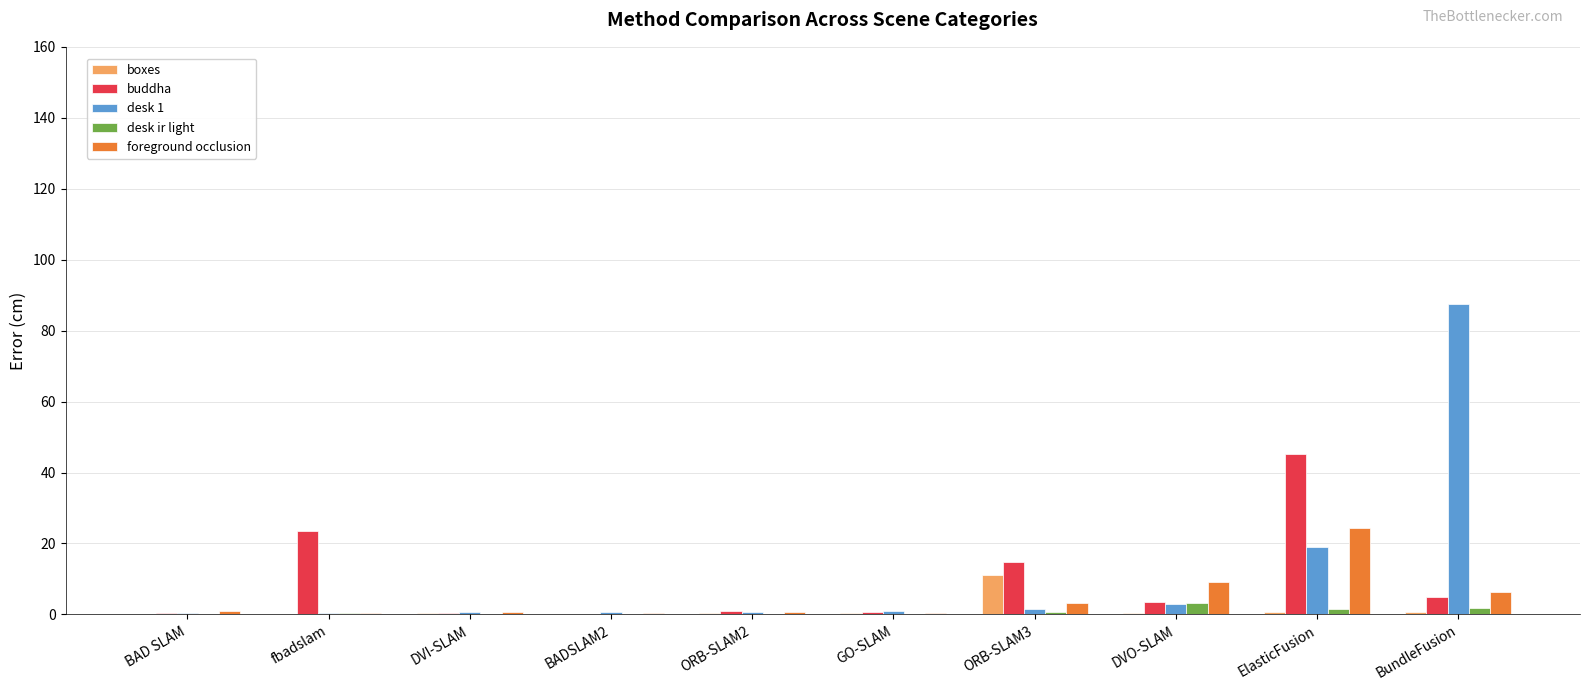

The value of buddha at DVO-SLAM is 3.5. True or false?

True